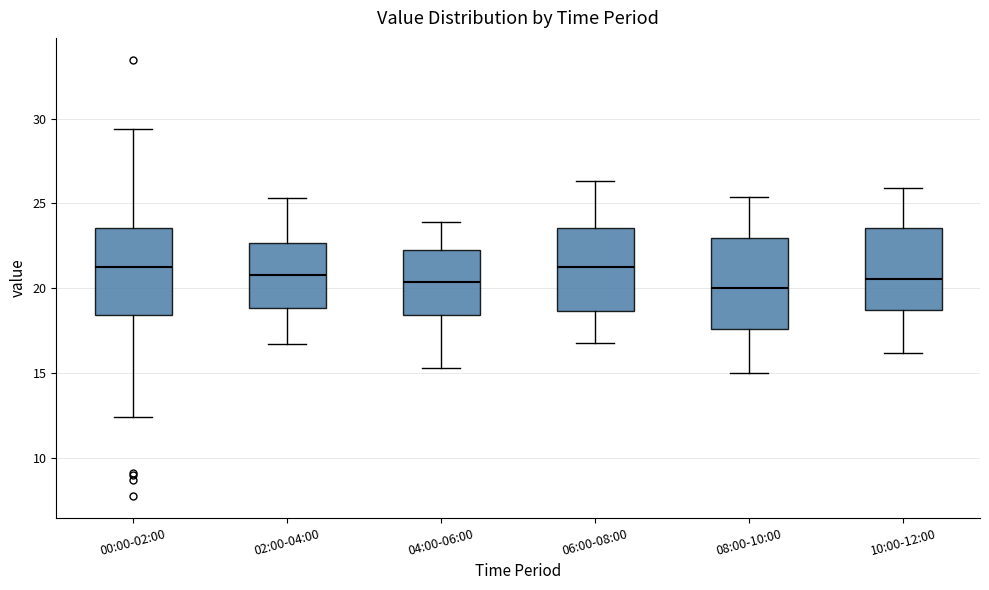

Reading left to right, read every box against the y-axis: the position of its median line, the range the box covers, and the ends of its whiskers. The values are not printed on the chart, so give them approximately, as read against the axis.

00:00-02:00: median 21.5, box 18.5 to 23.5, whiskers 12.5 to 29.5
02:00-04:00: median 21.0, box 19.0 to 22.5, whiskers 16.5 to 25.5
04:00-06:00: median 20.5, box 18.5 to 22.5, whiskers 15.5 to 24.0
06:00-08:00: median 21.5, box 18.5 to 23.5, whiskers 17.0 to 26.5
08:00-10:00: median 20.0, box 17.5 to 23.0, whiskers 15.0 to 25.5
10:00-12:00: median 20.5, box 18.5 to 23.5, whiskers 16.0 to 26.0